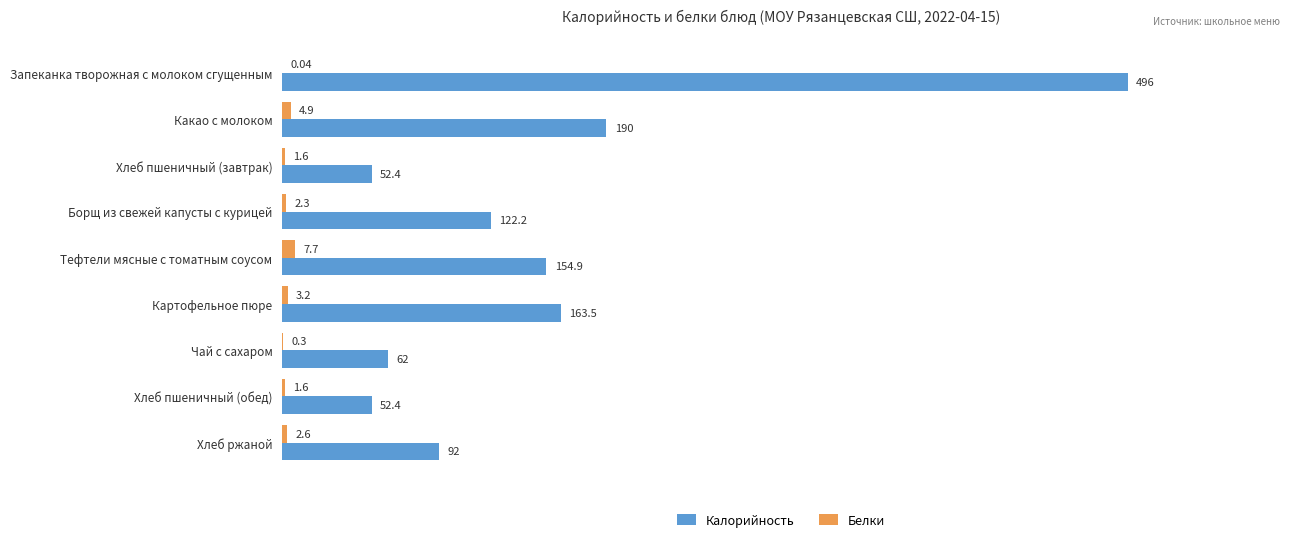

At which label is Белки closest to 3?

Картофельное пюре